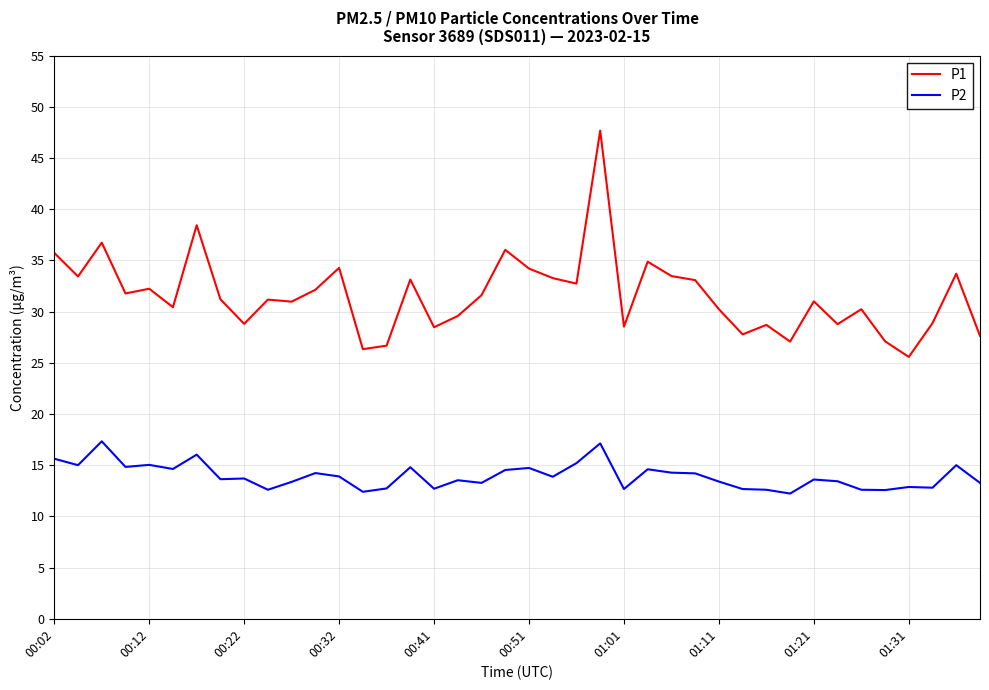

Which series has the widest spread of values?

P1